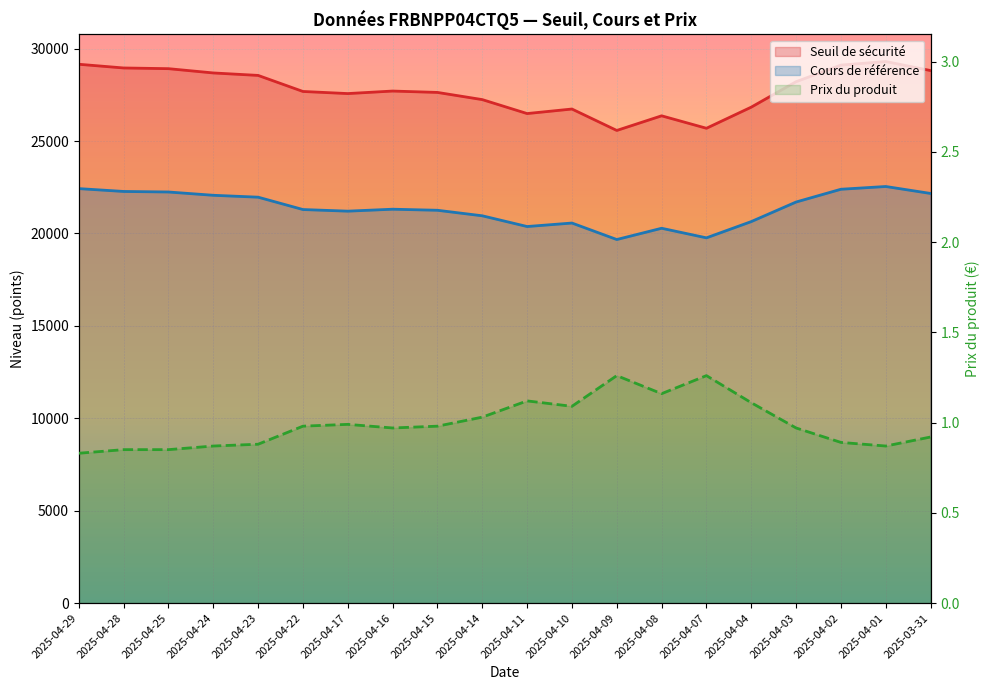

The value of Cours de référence at 2025-04-17 is 21205.9. True or false?

True